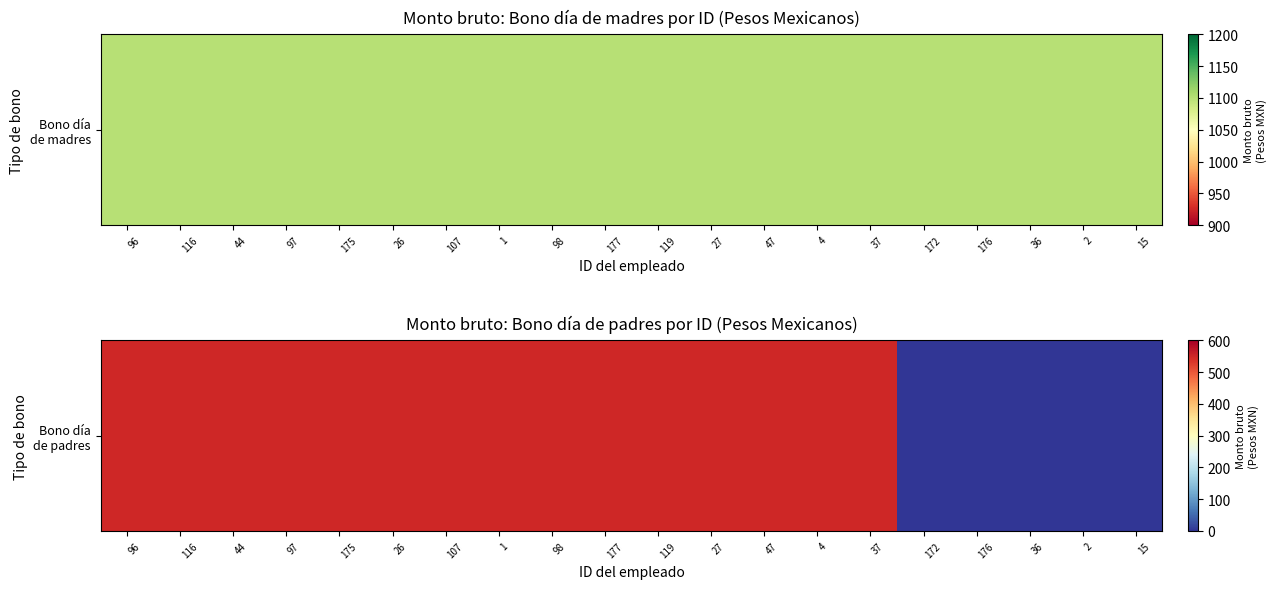

True or false: the data shows 223 at 36.

False